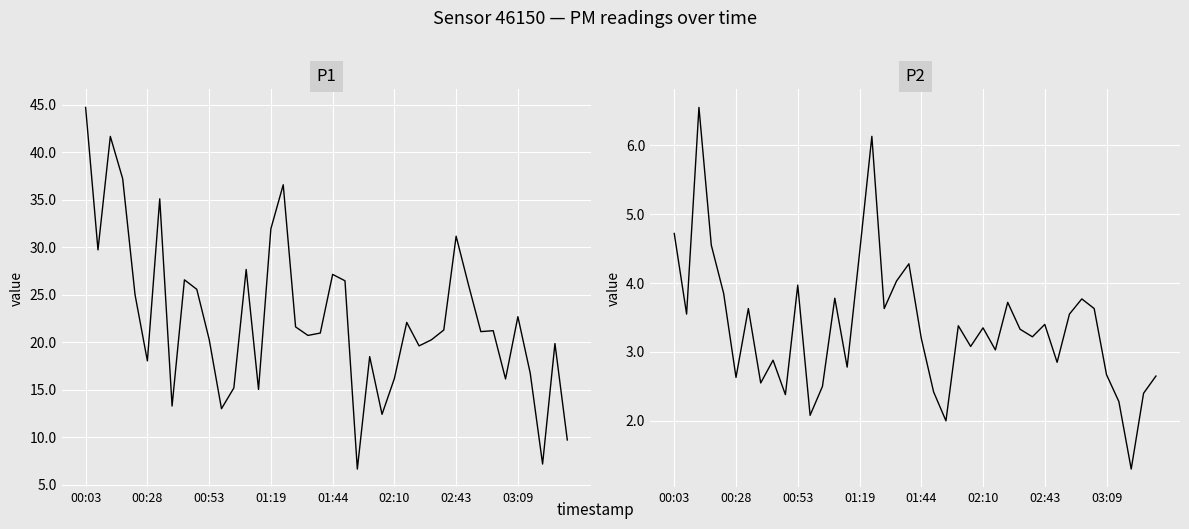

What is the value of the P2 point at the 33rd from the left?

3.5